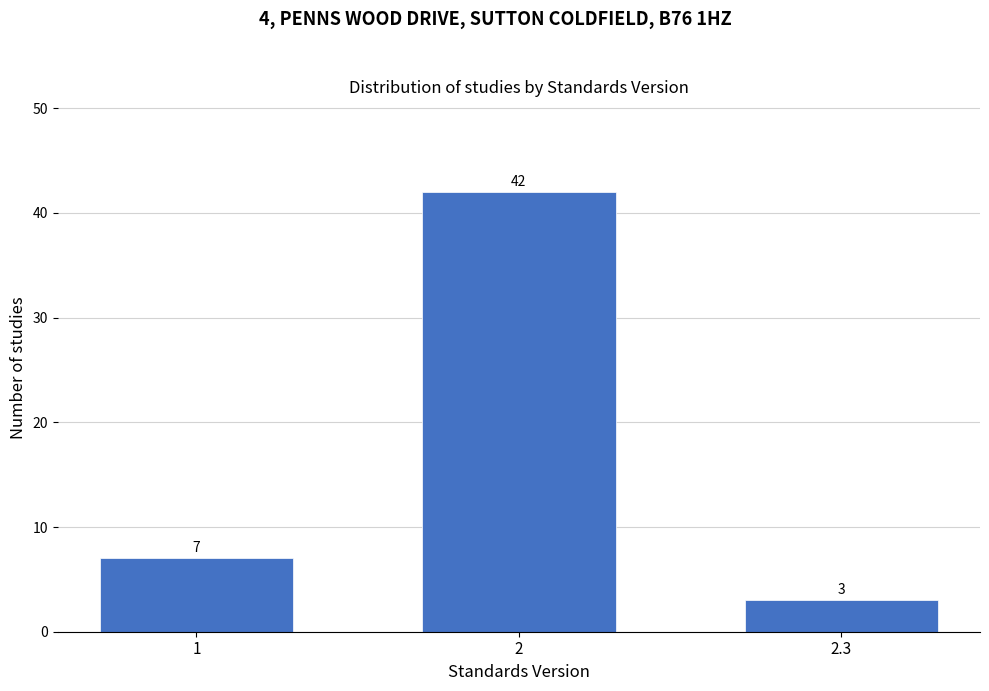

Reading right to left, what are all the values shown in this chart?

2.3=3	2=42	1=7